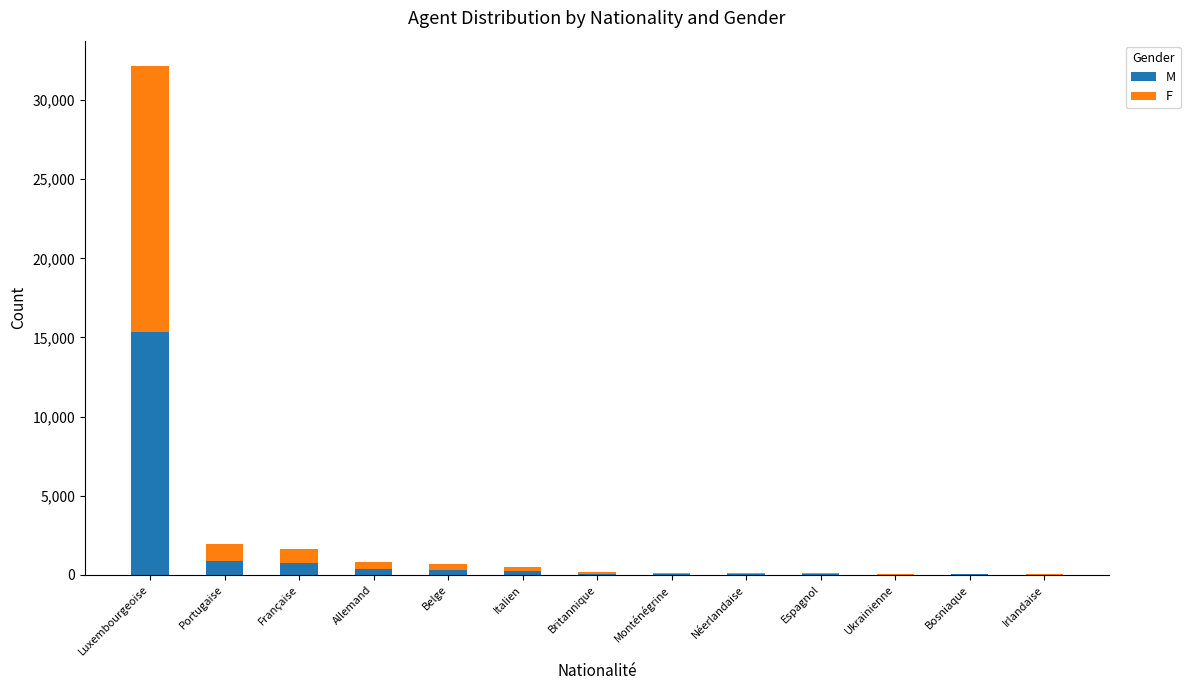

How many distinct data groups are displayed?

2